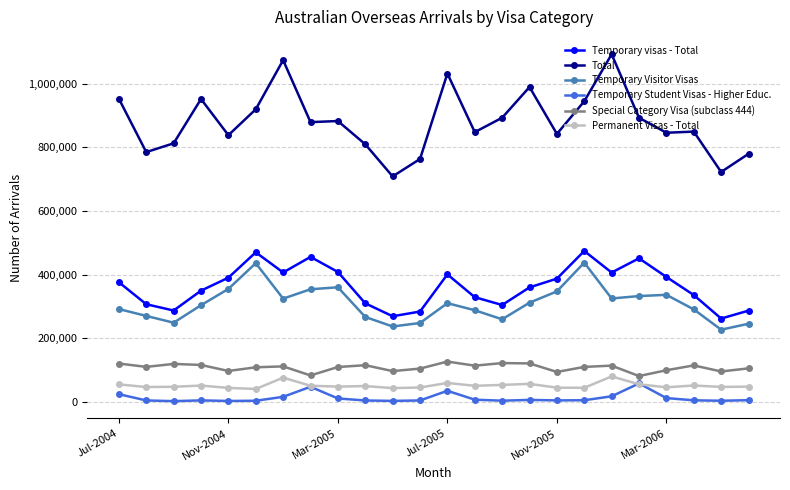

True or false: Temporary Student Visas - Higher Educ. and Temporary visas - Total intersect in this chart.

False